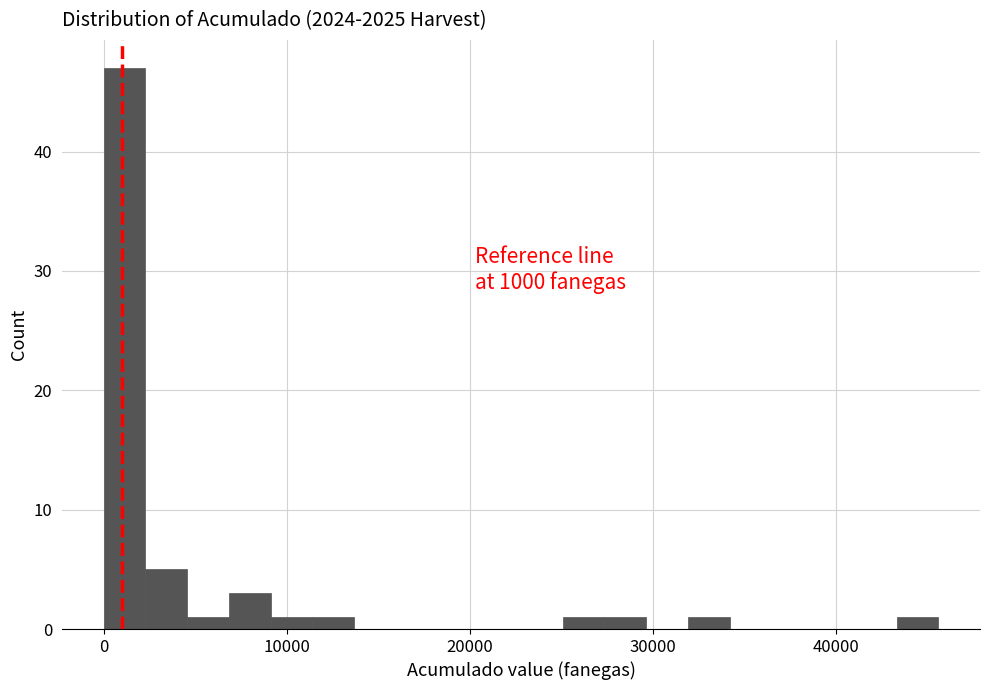

Read against the x-axis, roughly where is the centre of the tallest bar?

1000